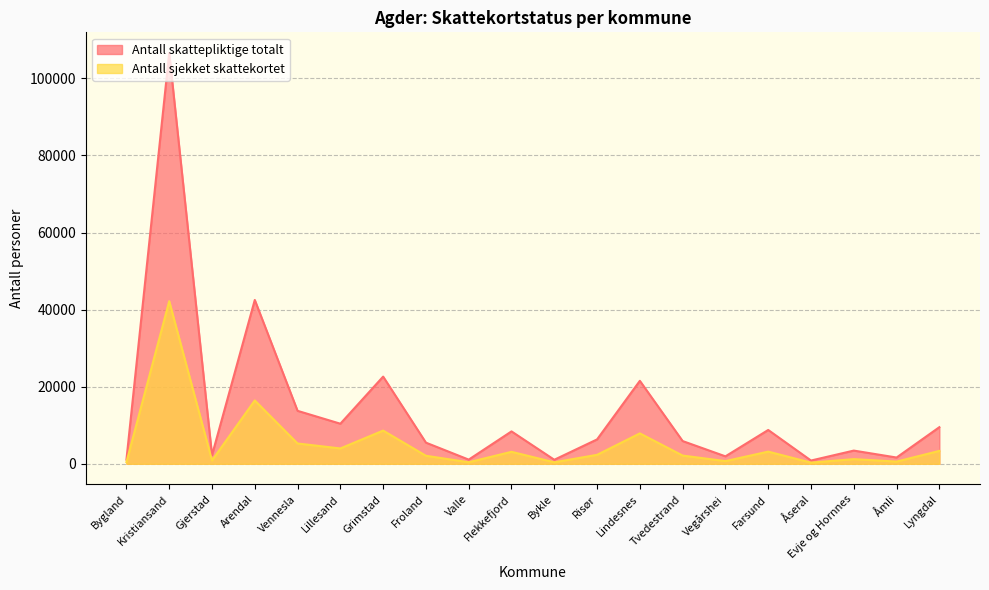

At which label does Antall sjekket skattekortet reach its peak?

Kristiansand